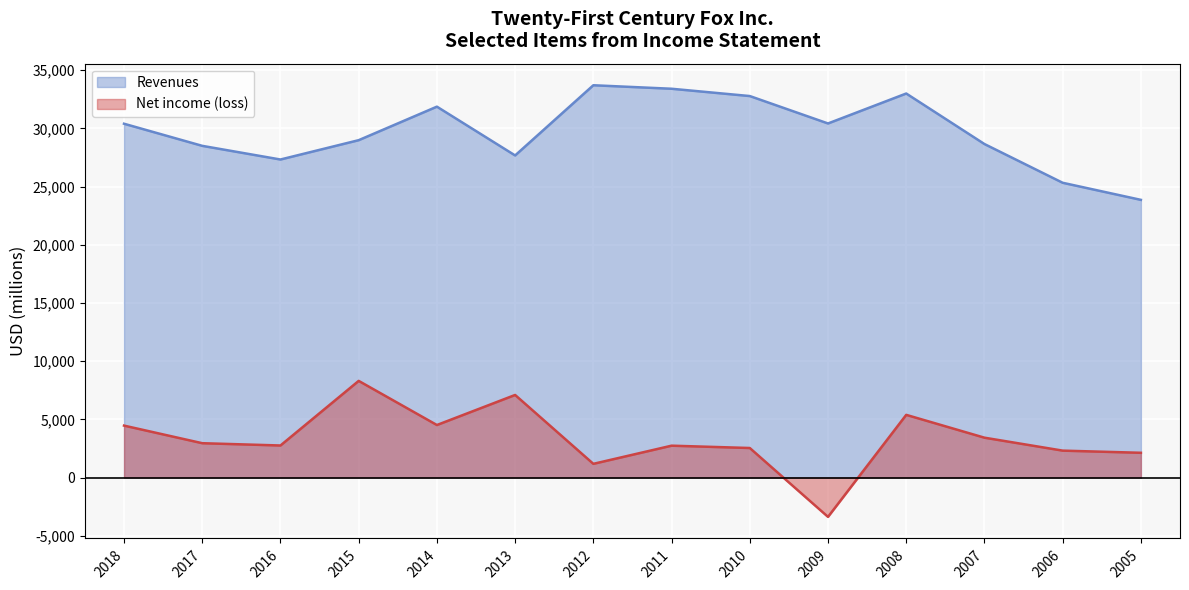

In Net income (loss), how many points are higher than both neighbors (excluding endpoints)?

4